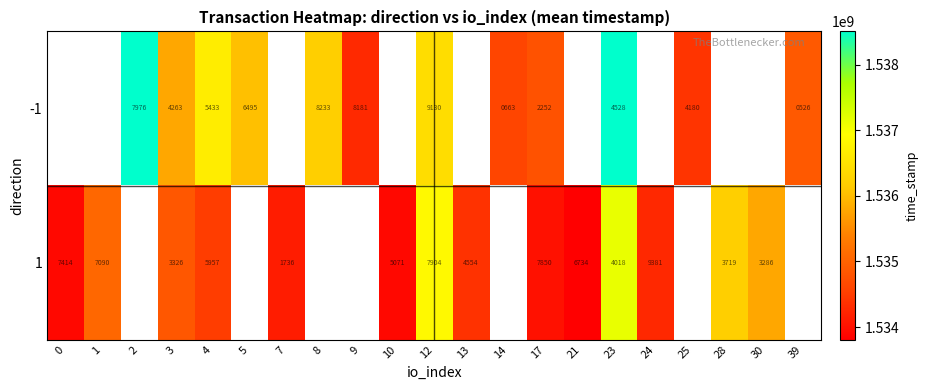

At 23, list the series in order from smallest to largest.

1, -1